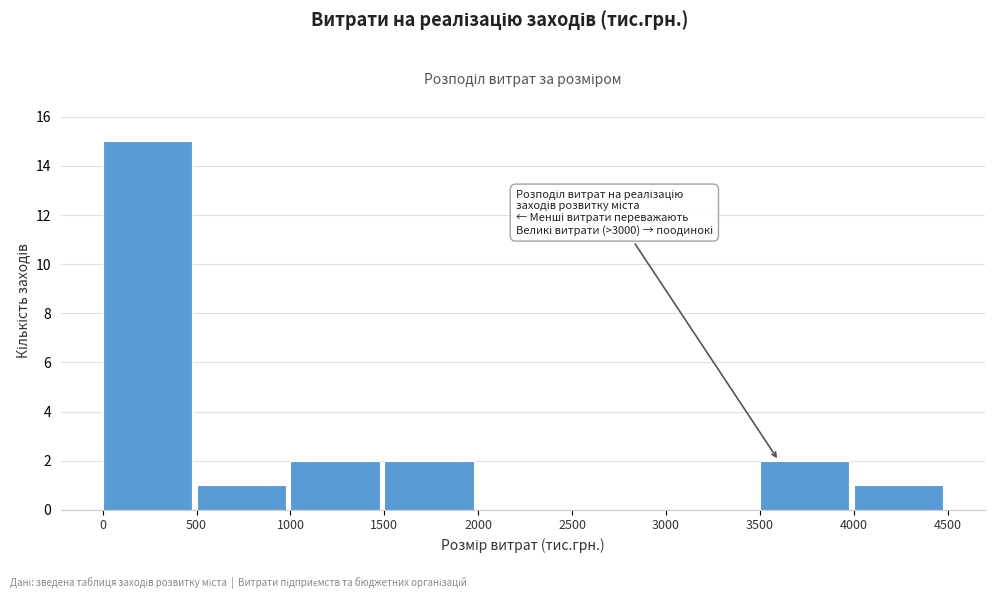

Over which range of the x-axis is the bar tallest?

0 to 500